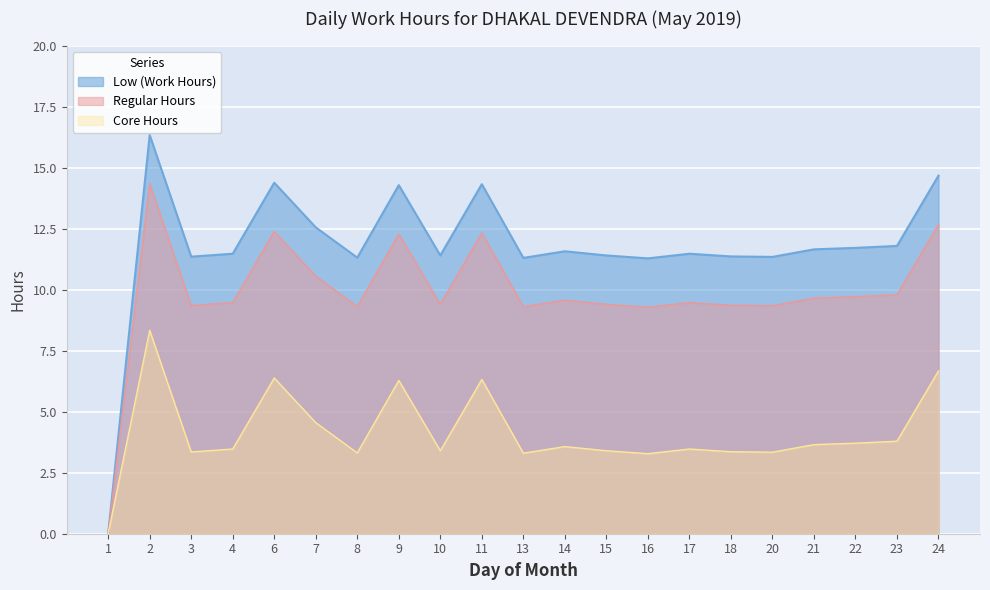

True or false: Core Hours has a value of 10.1 at 24.

False